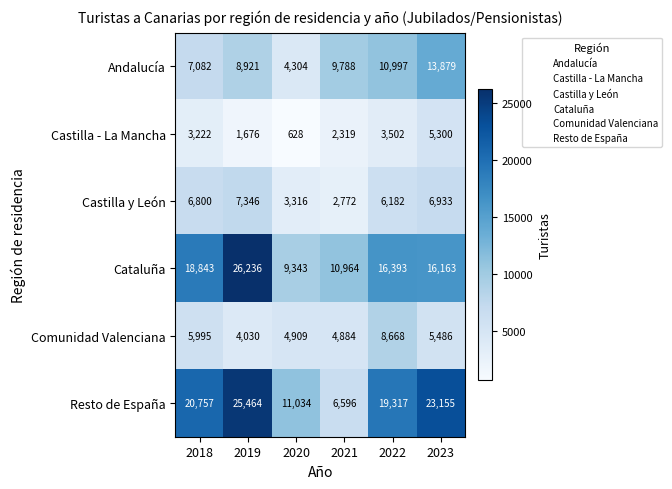

What is the smallest value displayed?

628